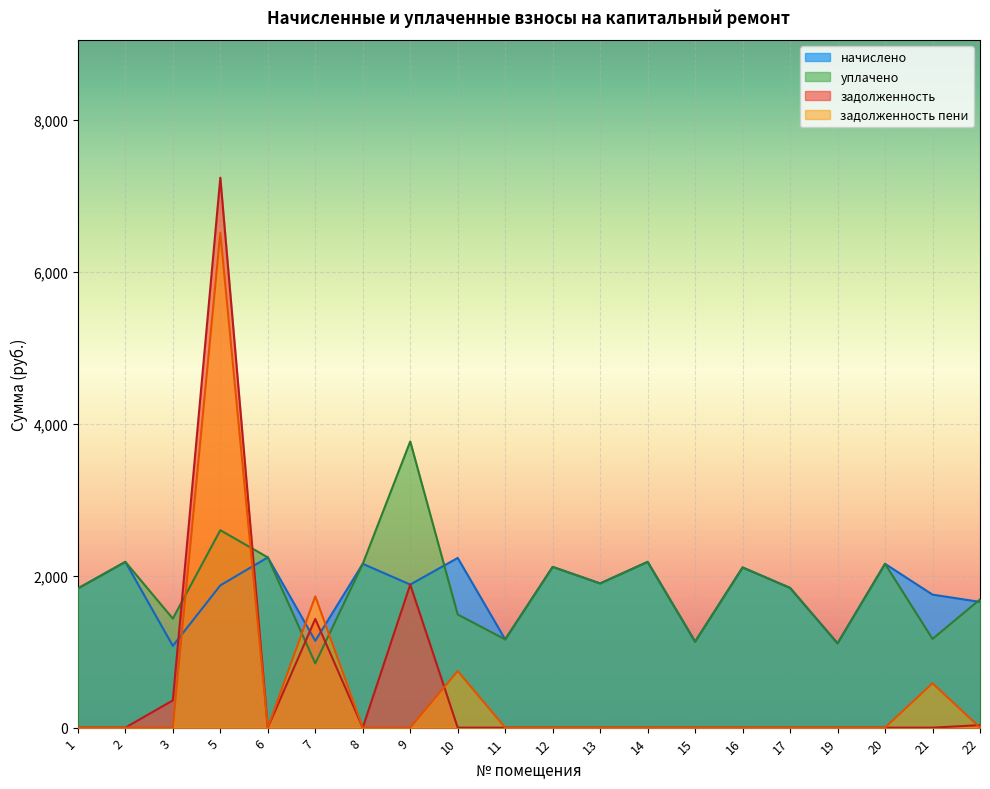

How many values in the уплачено series exceed 1898?

10